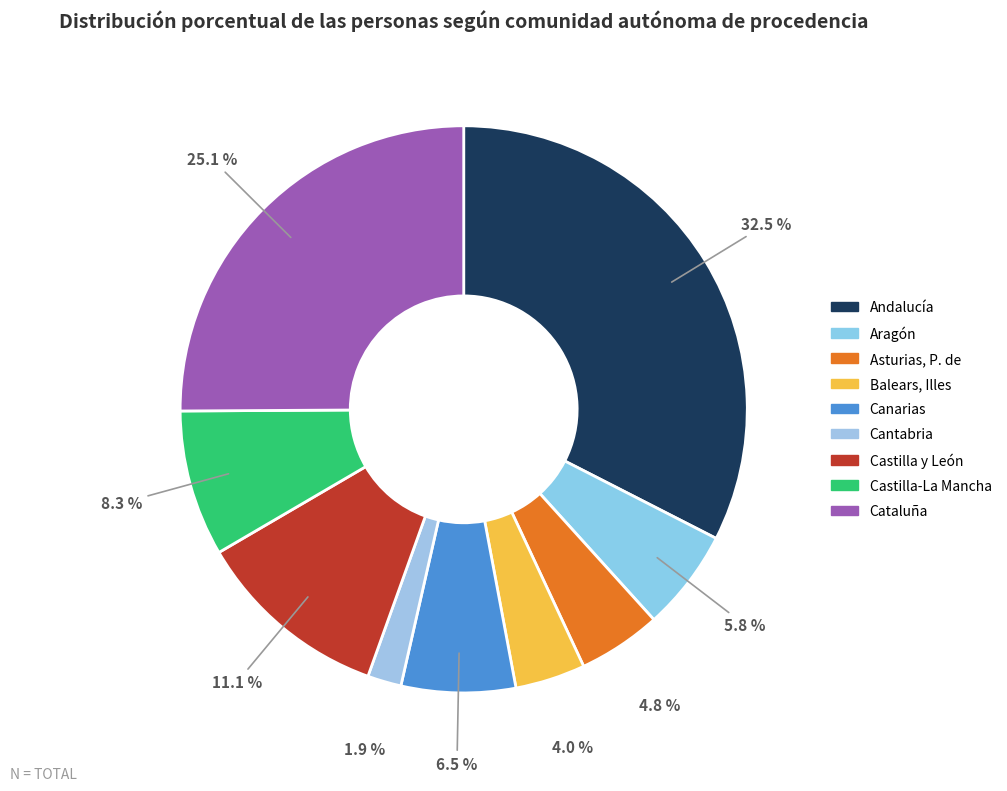

To the nearest percent, what is the difference between the Castilla-La Mancha and Andalucía slice percentages?

24%